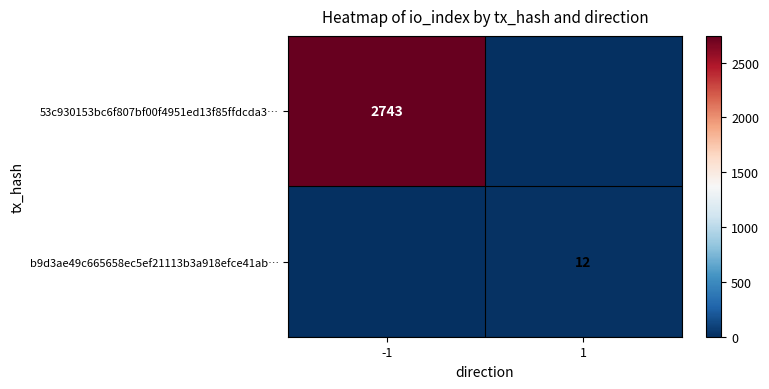

Is it true that 53c930153bc6f807bf00f4951ed13f85ffdcda3… equals 2743 at -1?

True